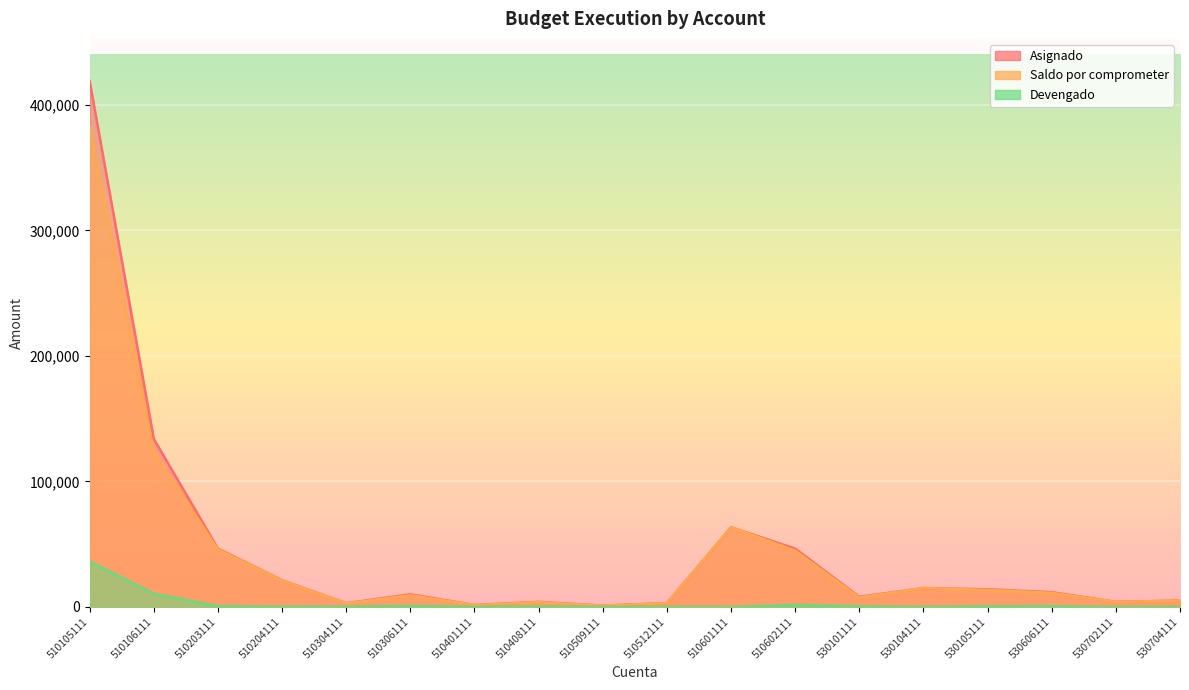

In Devengado, how many points are lower than both neighbors (excluding endpoints)?

3